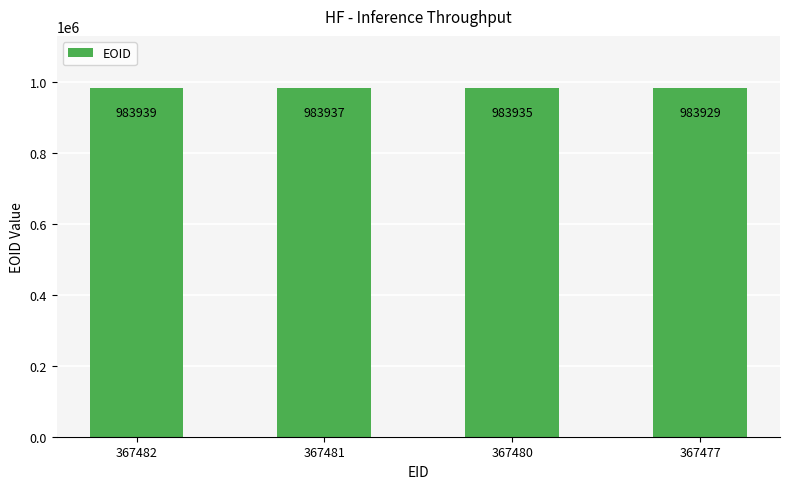

What is the approximate value at 367481?

983937